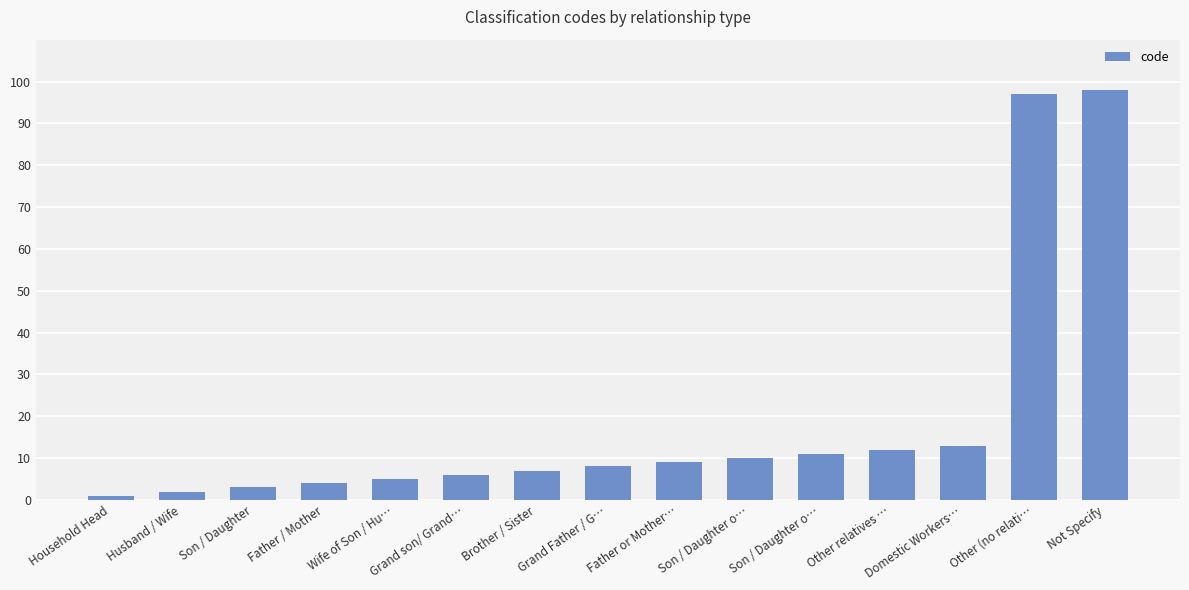

What is the difference between the second highest and minimum values?

96